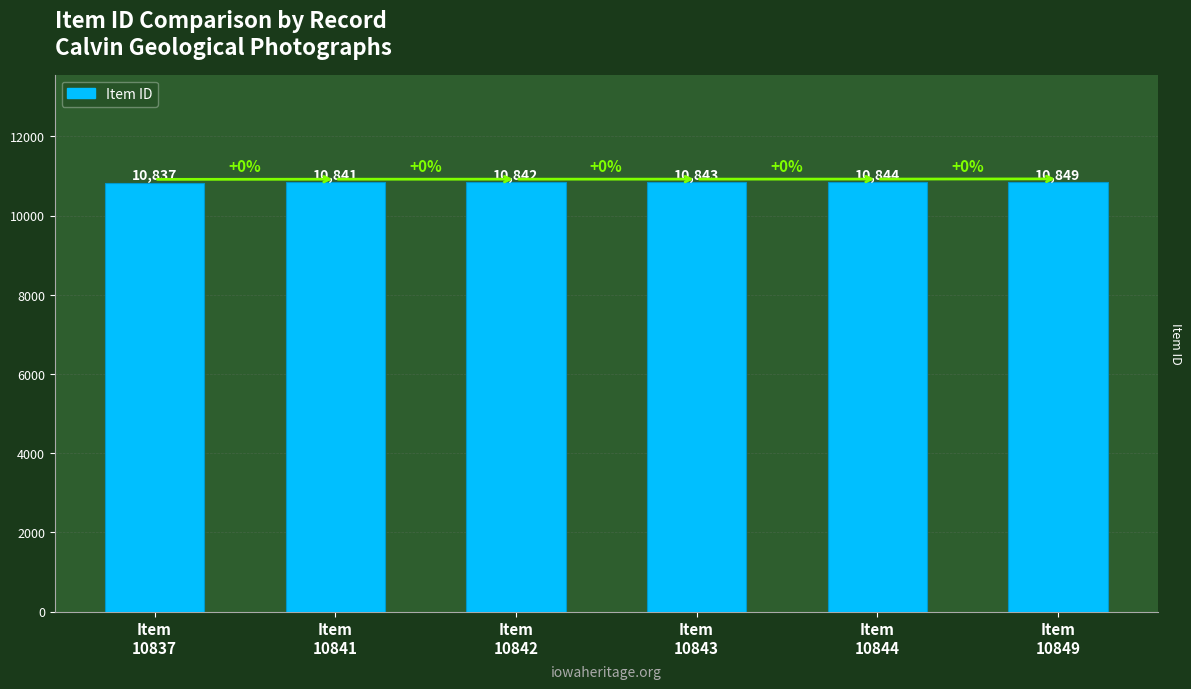

Reading left to right, extract all data points from this chart.

Item
10837=10837	Item
10841=10841	Item
10842=10842	Item
10843=10843	Item
10844=10844	Item
10849=10849